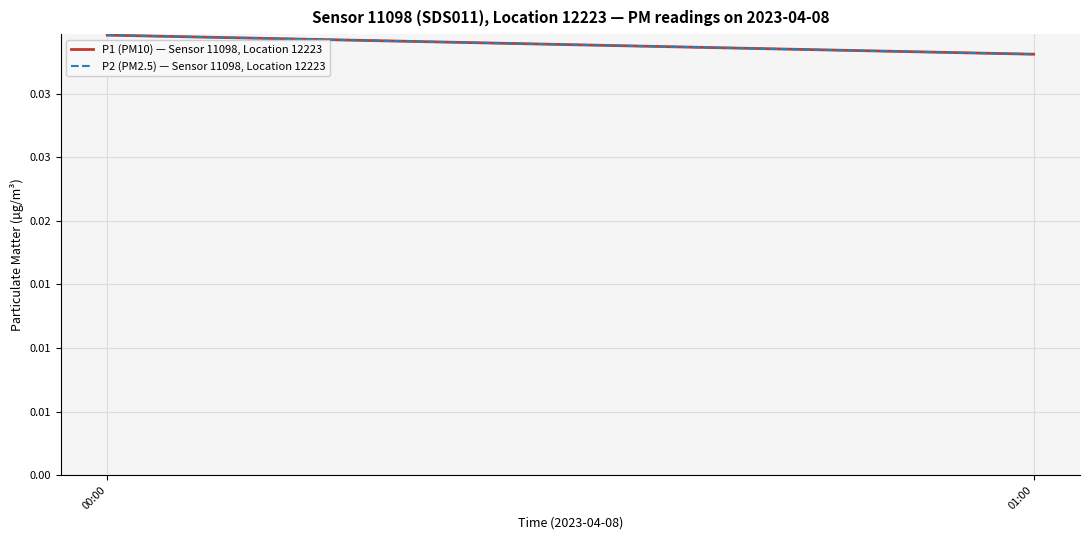

Count the P2 (PM2.5) — Sensor 11098, Location 12223 values in the range 0 to 1.

2